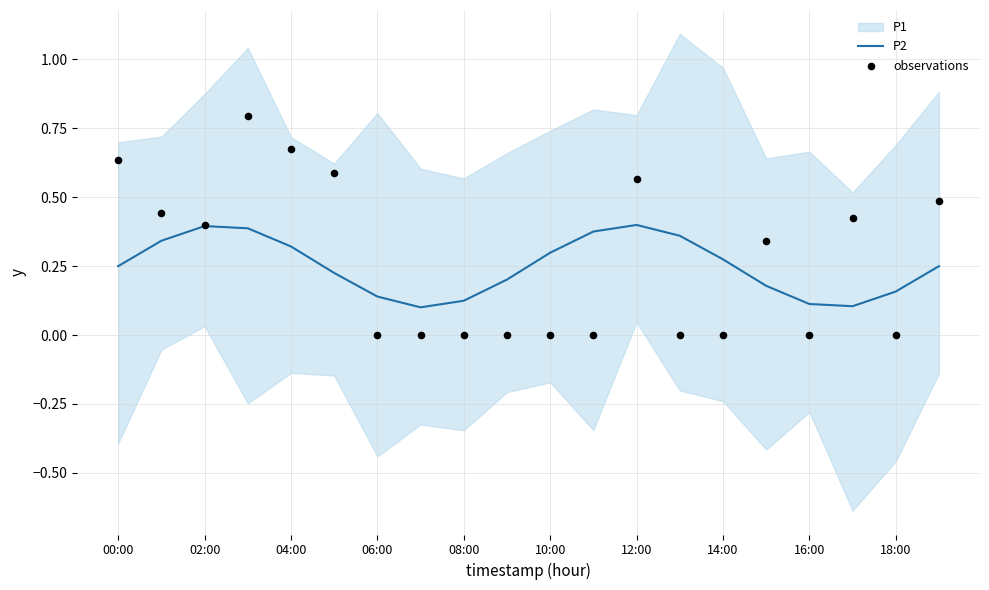

At how many categories does at least one series exceed 0?

20